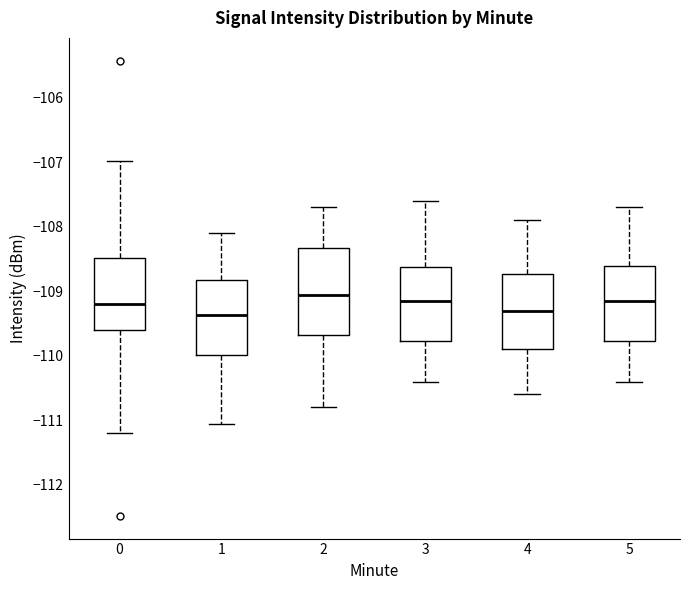

Which box is the tallest, from its lower edge to its upper edge?

2